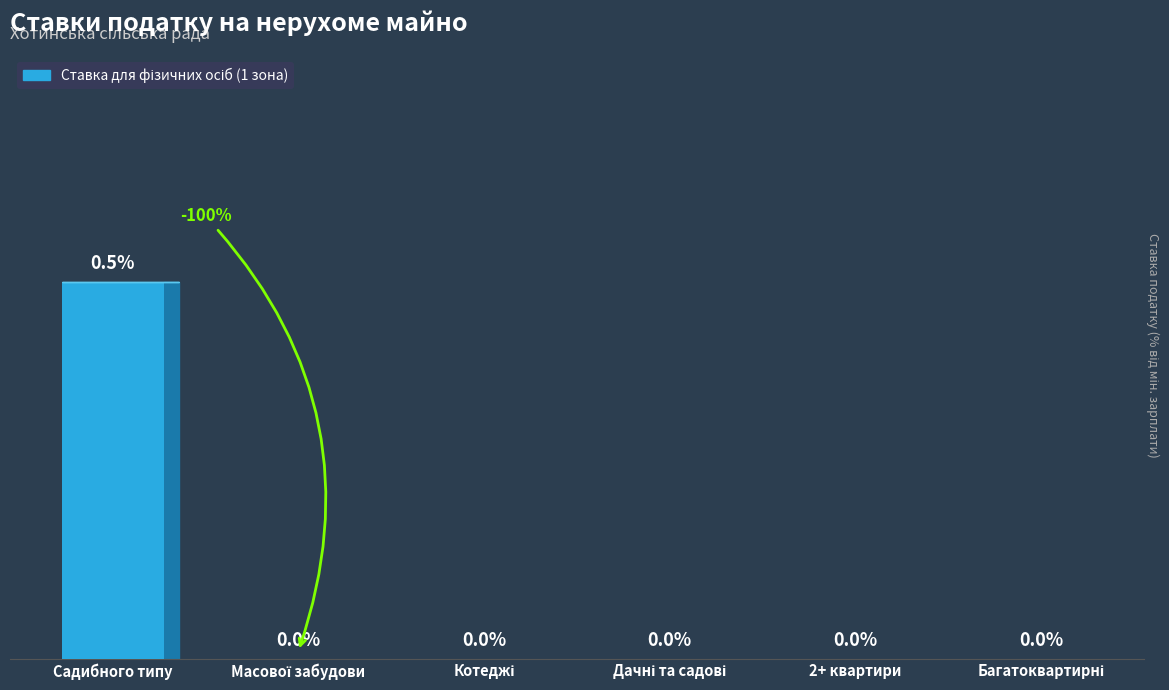

At which category does the chart reach its peak across all series?

Садибного типу